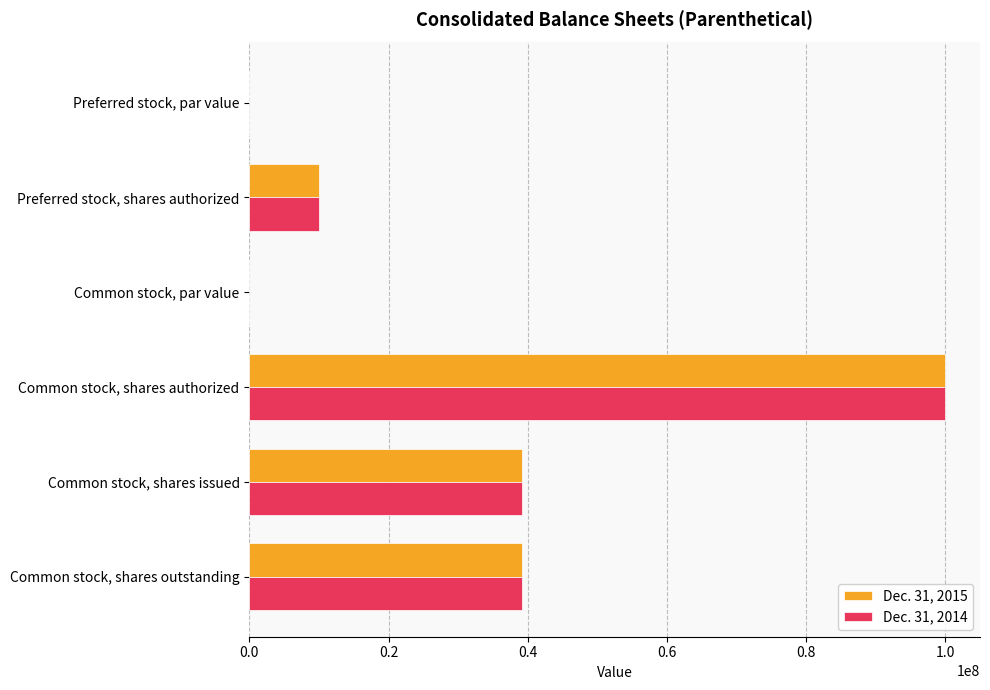

What is the greatest value displayed?

100000000.0